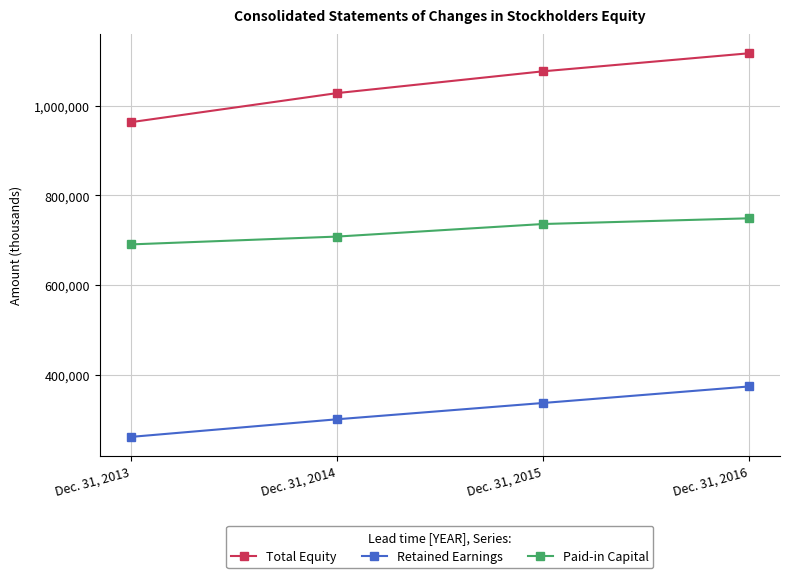

How many data points does each series have?

4